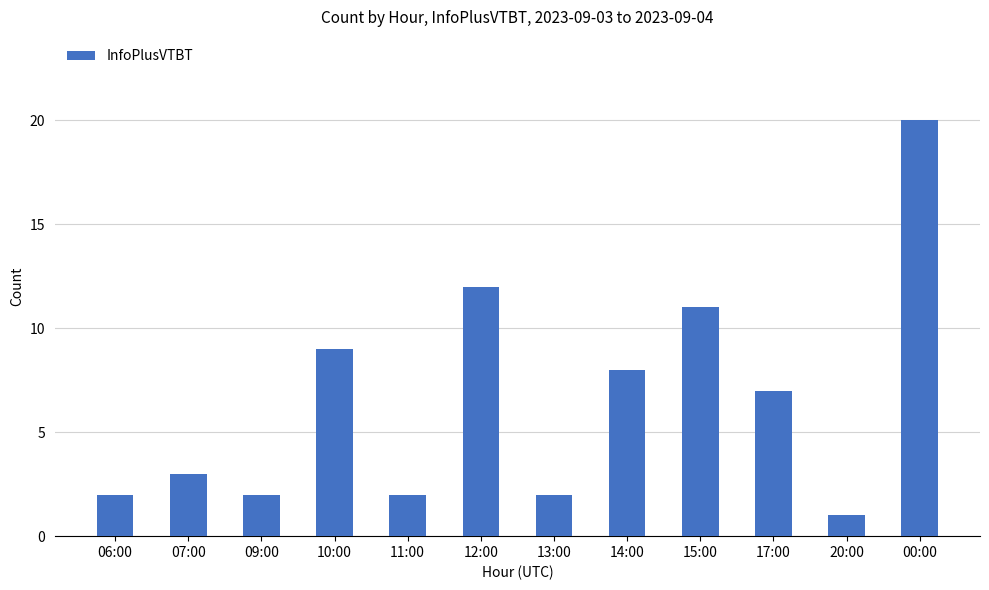

What position from the right is 09:00?

10